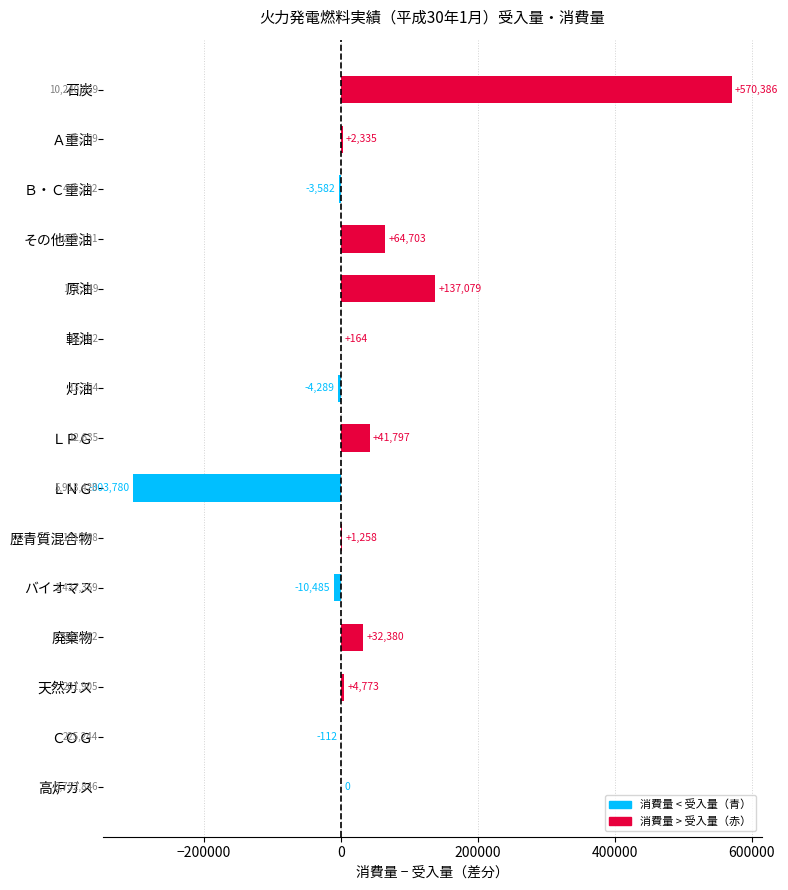

Where is the data nearest to the value 133303?

原油